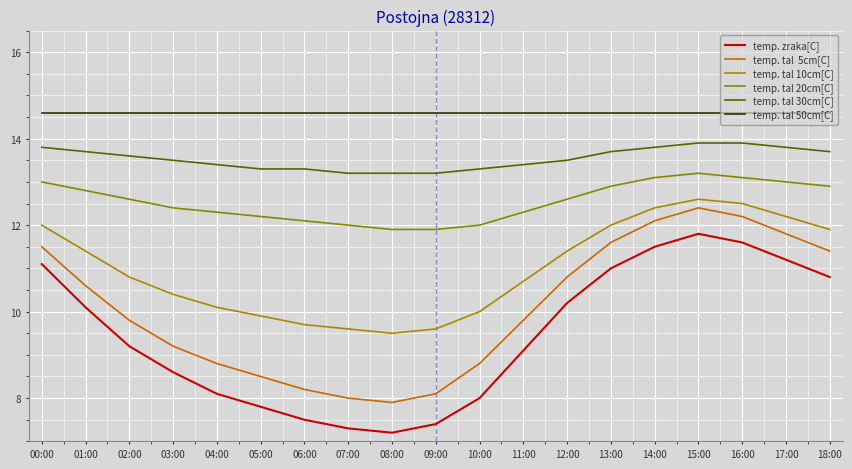

Is this an area chart (filled region under the line)?

No